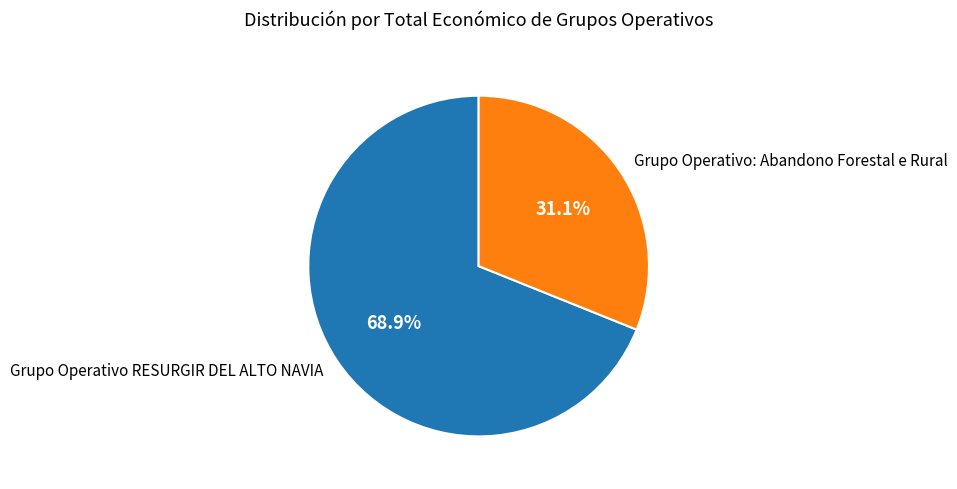

Approximately how many times larger is the value at Grupo Operativo: Abandono Forestal e Rural compared to Grupo Operativo RESURGIR DEL ALTO NAVIA?

0.5